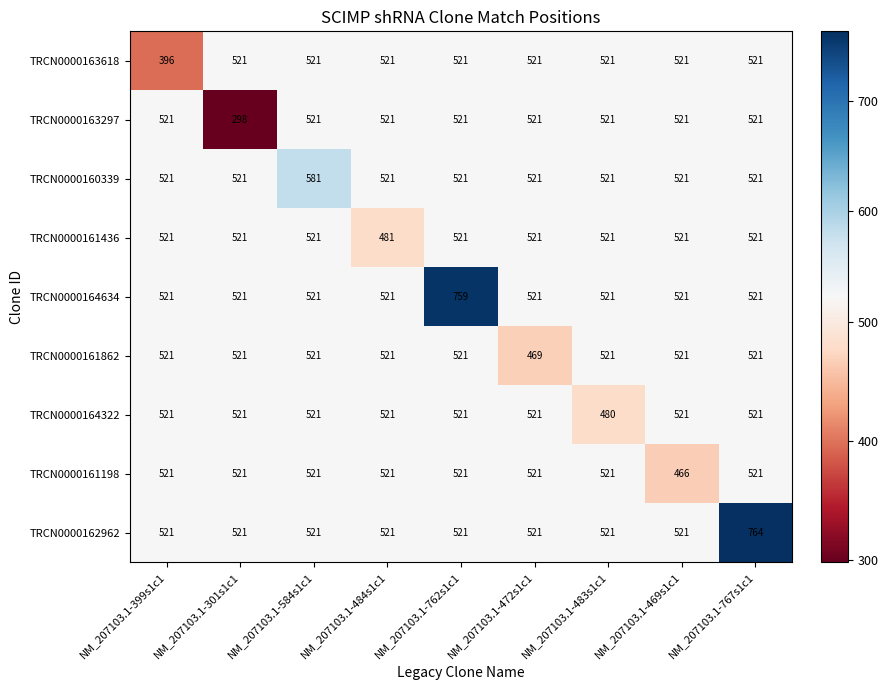

Which label corresponds to the smallest value in the chart?

NM_207103.1-301s1c1